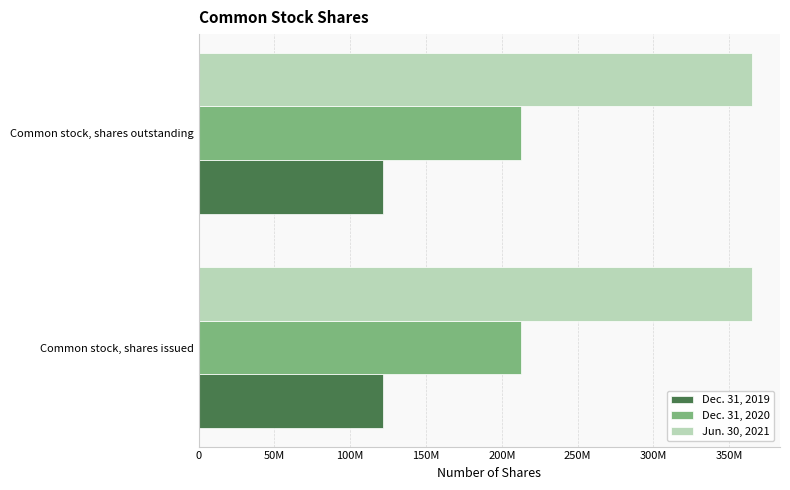

Reading right to left, transcribe all the data shown in this chart.

Dec. 31, 2019: 121336079	121336079
Dec. 31, 2020: 212601044	212601044
Jun. 30, 2021: 365173471	365173471